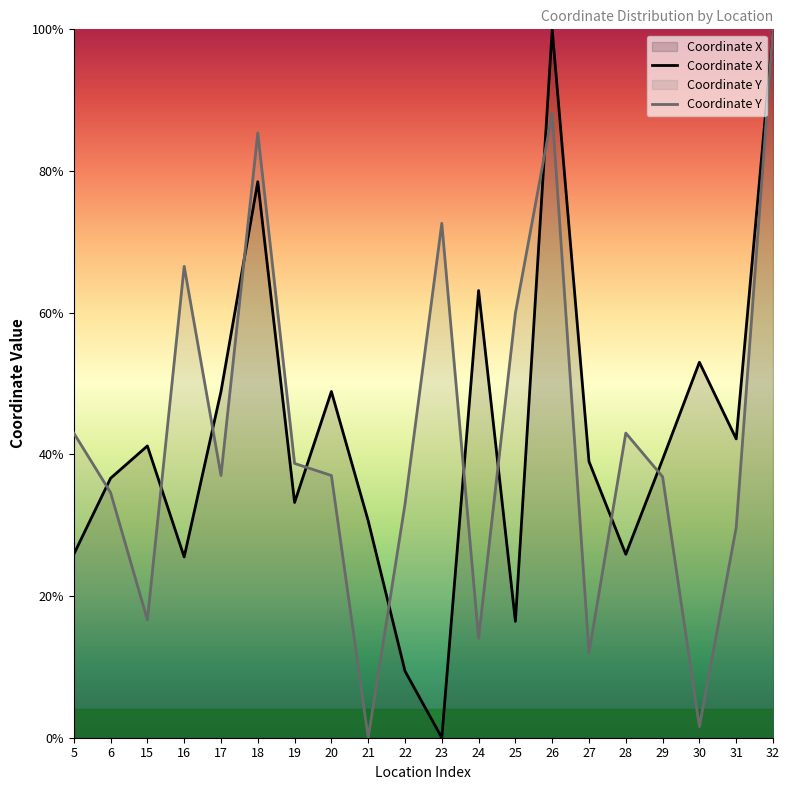

How many values in Coordinate X are above zero?

19